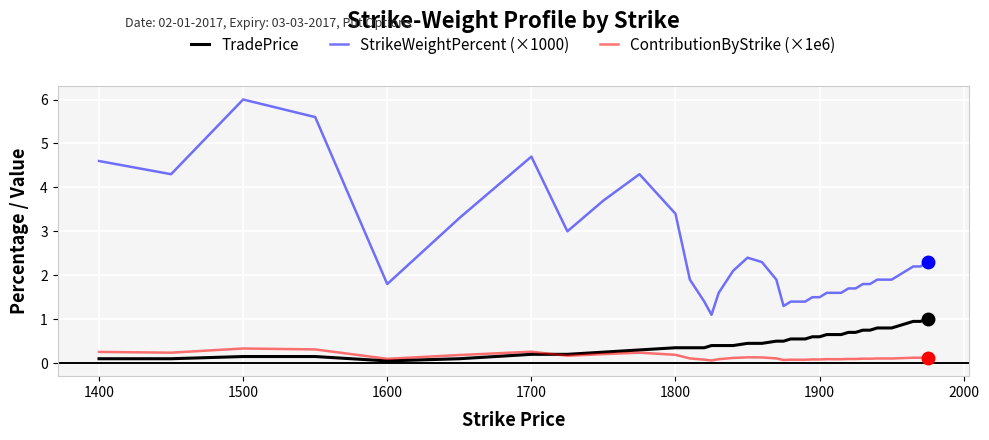

What is the maximum value for StrikeWeightPercent (×1000)?

6.0